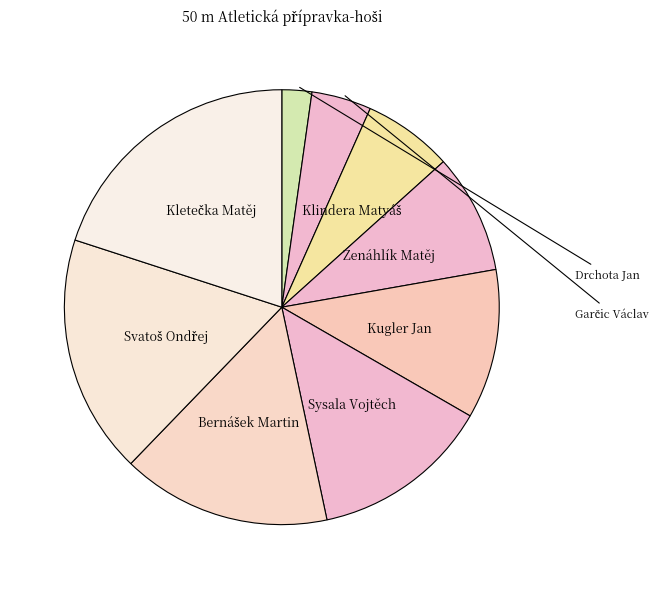

To the nearest percent, what is the difference between the Zenáhlík Matěj and Drchota Jan slice percentages?

7%